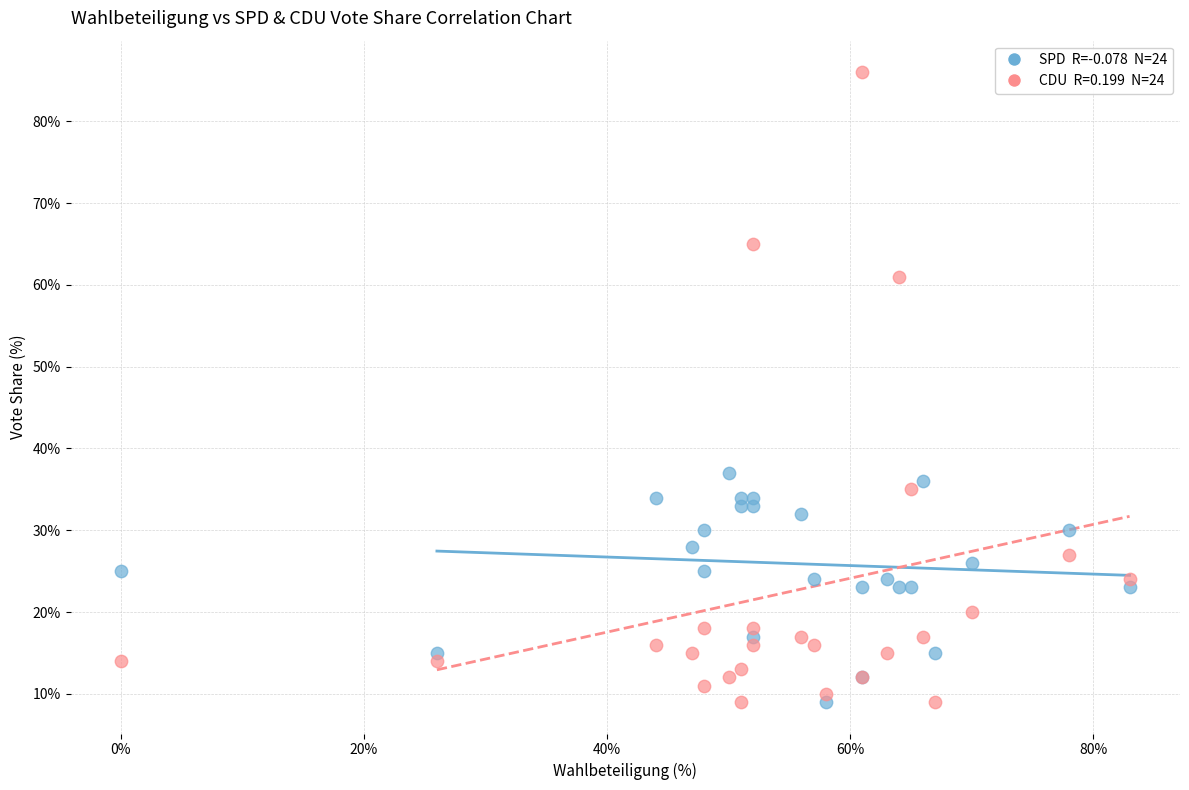

Across all series, what Y value is closest to 47?

37